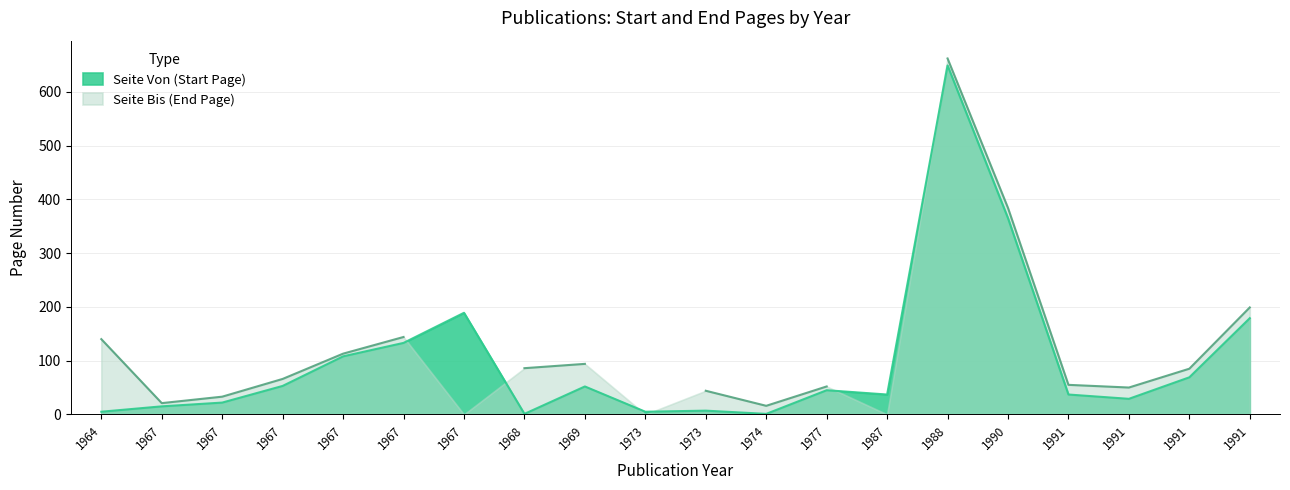

What is the sum of all values?

2001